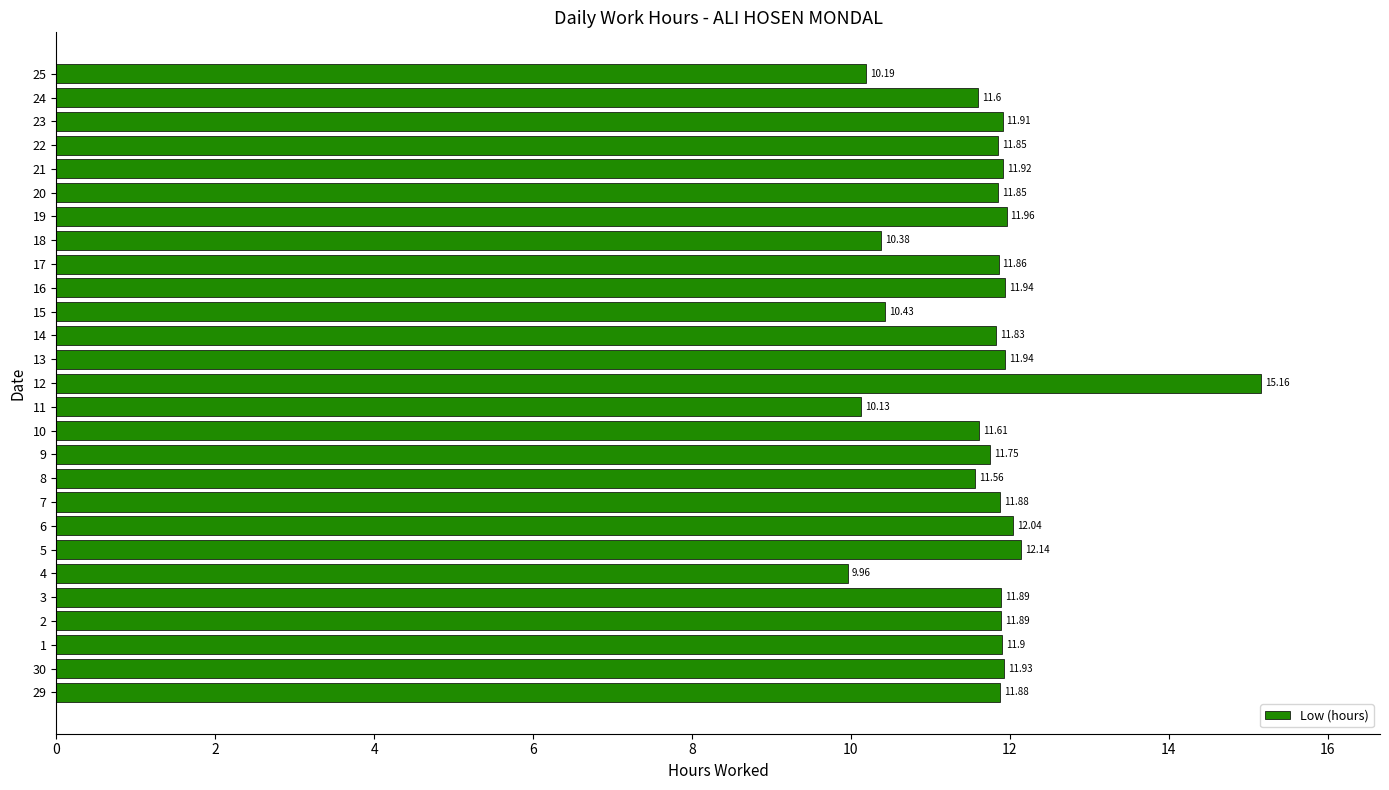

The value at 2 is 11.9. True or false?

True